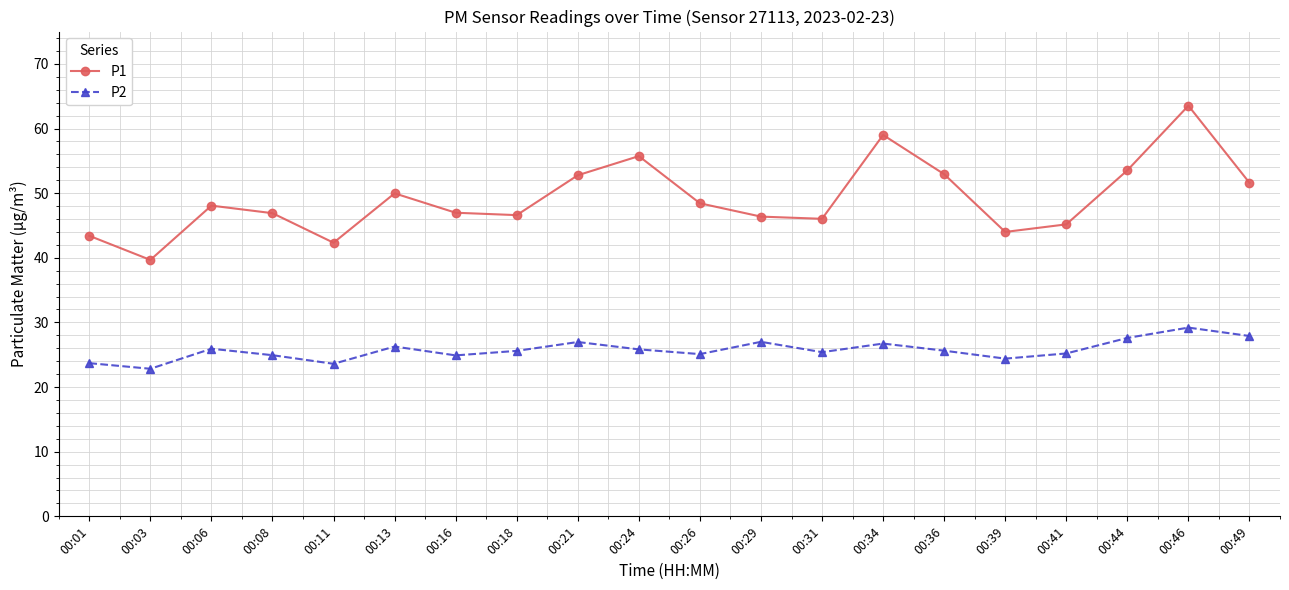

The P1 series shows 62.8 at 00:41. True or false?

False